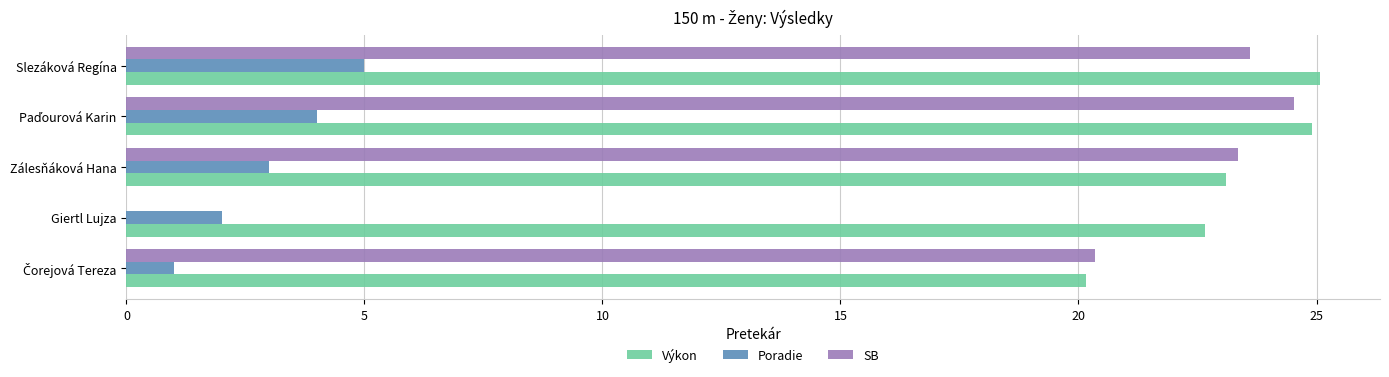

Where is Poradie nearest to the value 3?

Zálesňáková Hana